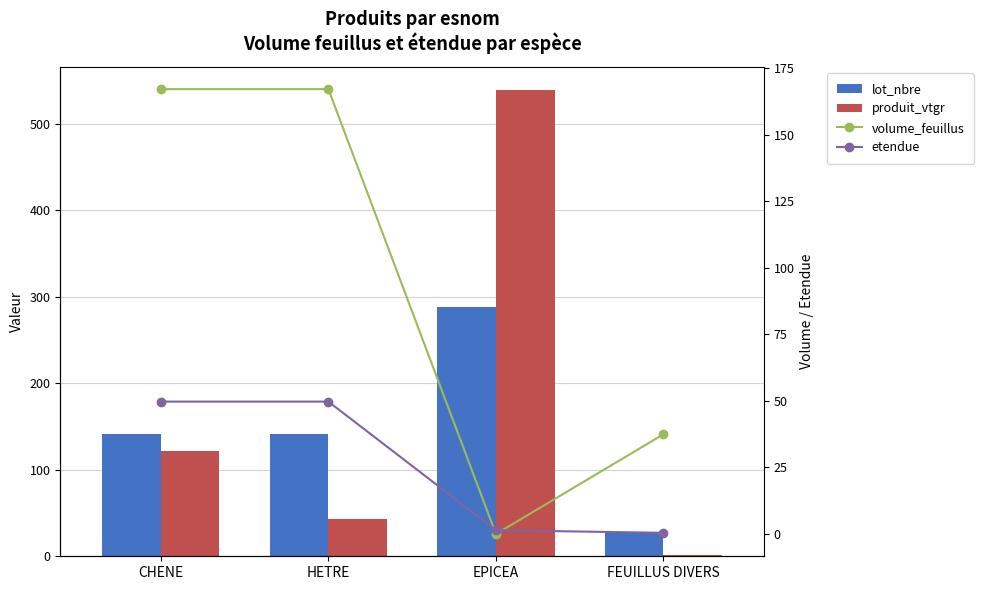

Which series has the largest total across all categories?

produit_vtgr